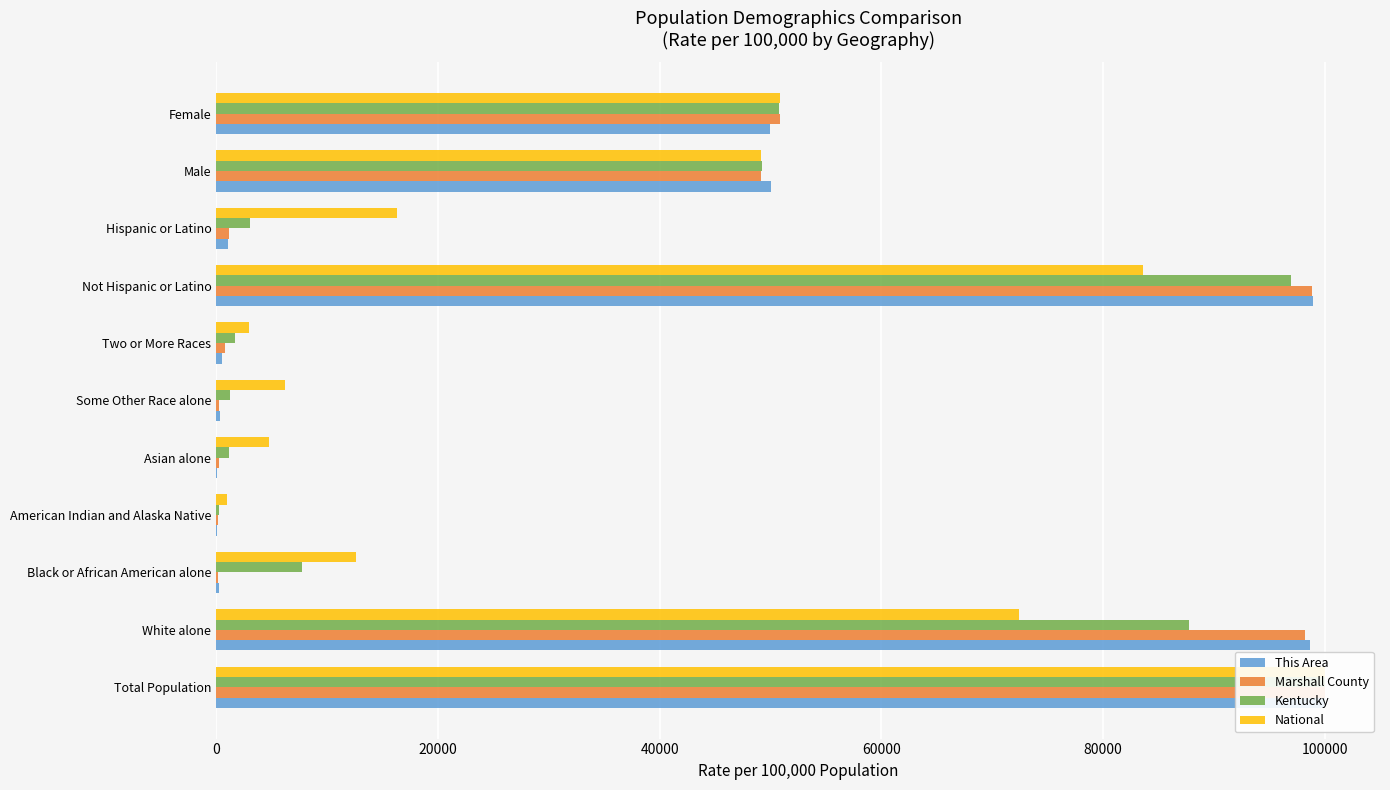

List the series in order of their peak value, highest first.

This Area, Marshall County, Kentucky, National